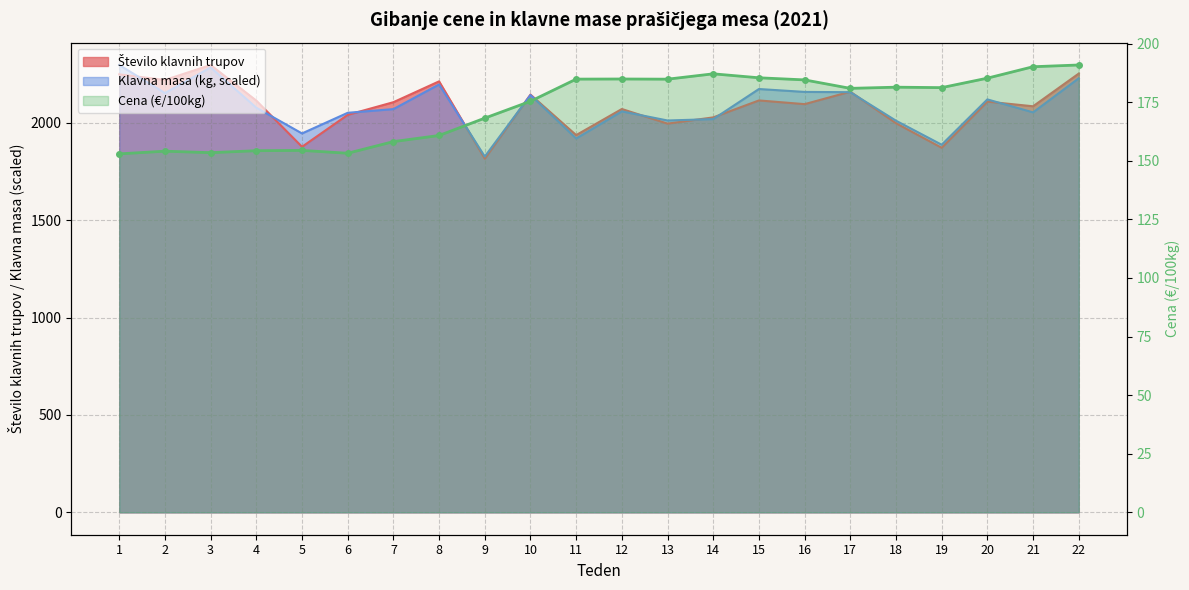

How many data points are less than 181?

11